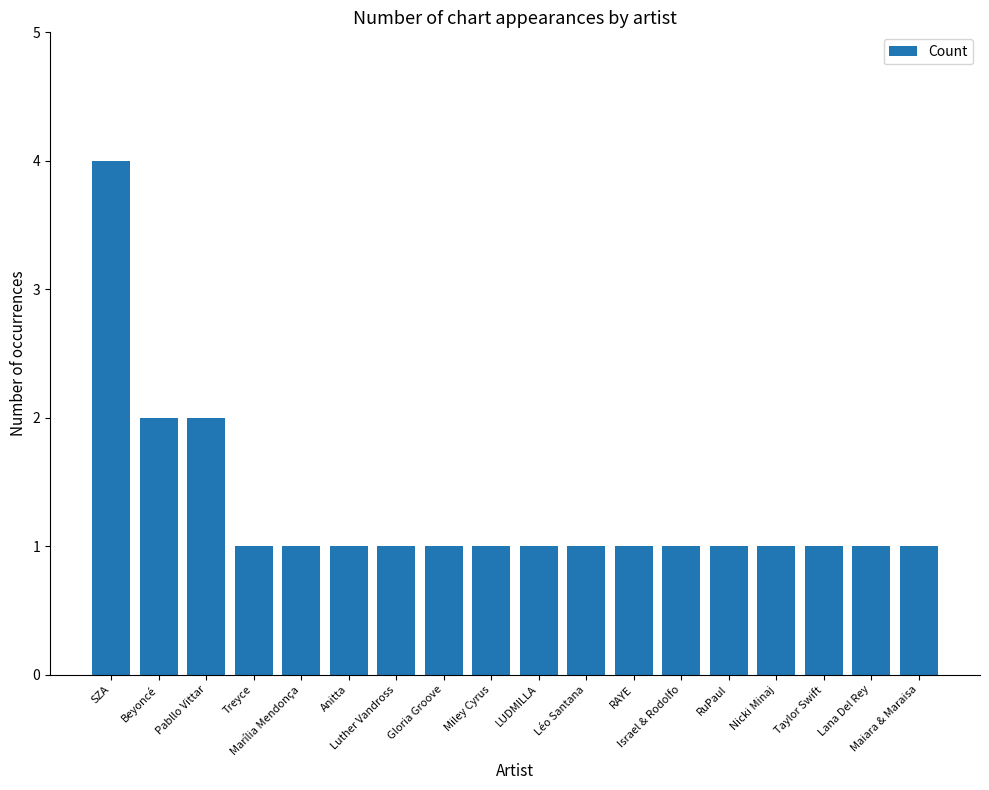

Reading left to right, extract all data points from this chart.

SZA=4	Beyoncé=2	Pabllo Vittar=2	Treyce=1	Marília Mendonça=1	Anitta=1	Luther Vandross=1	Gloria Groove=1	Miley Cyrus=1	LUDMILLA=1	Léo Santana=1	RAYE=1	Israel & Rodolfo=1	RuPaul=1	Nicki Minaj=1	Taylor Swift=1	Lana Del Rey=1	Maiara & Maraisa=1